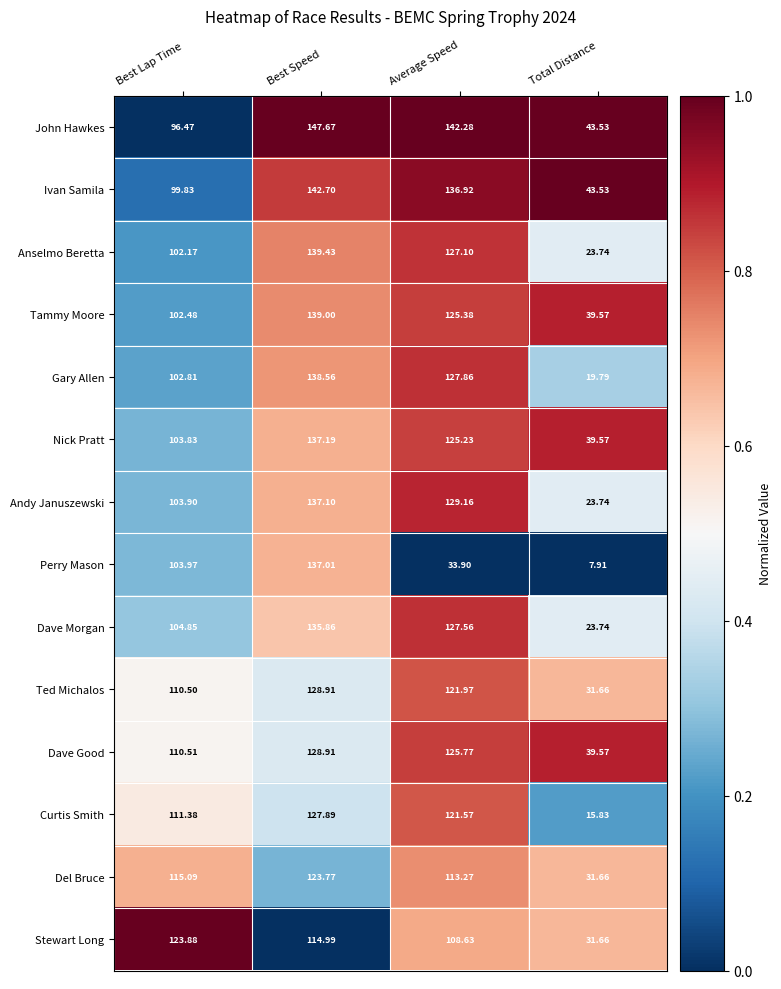

At which label does Stewart Long reach its minimum?

Total Distance